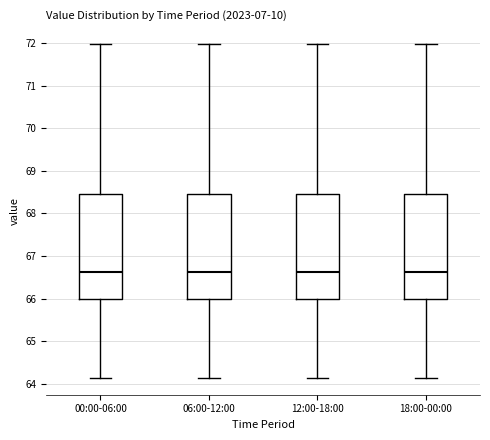

Where does the upper whisker of the box for 06:00-12:00 end on the y-axis? The values are not printed on the chart, so give them approximately, as read against the axis.

72.0